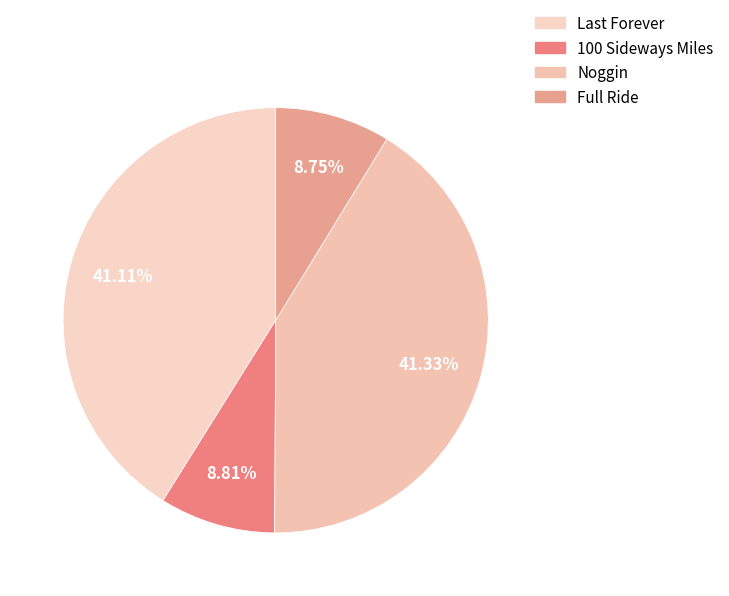

How many slices are in this pie chart?

4